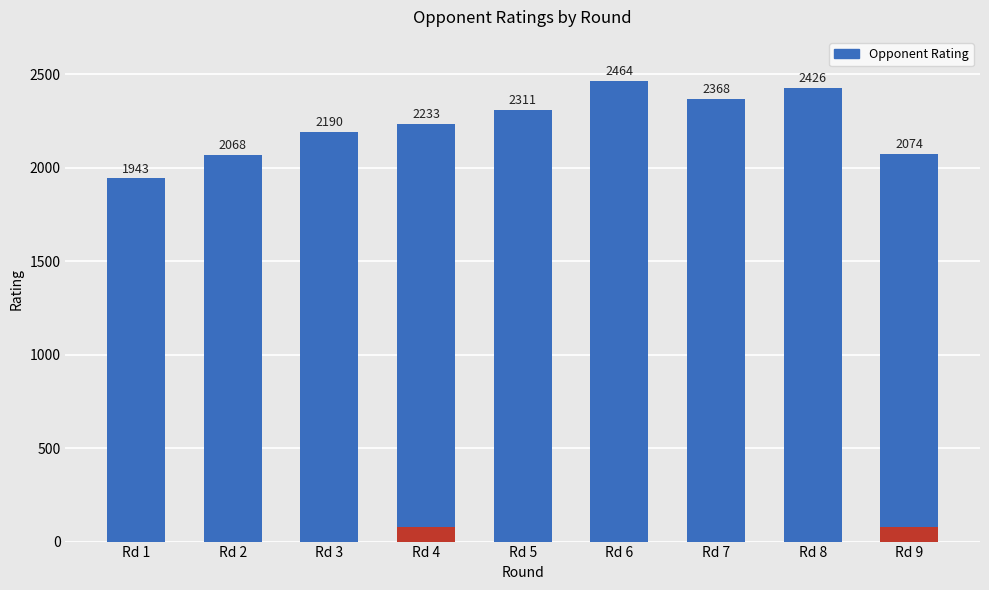

What is the value of the 8th bar from the left?

2426